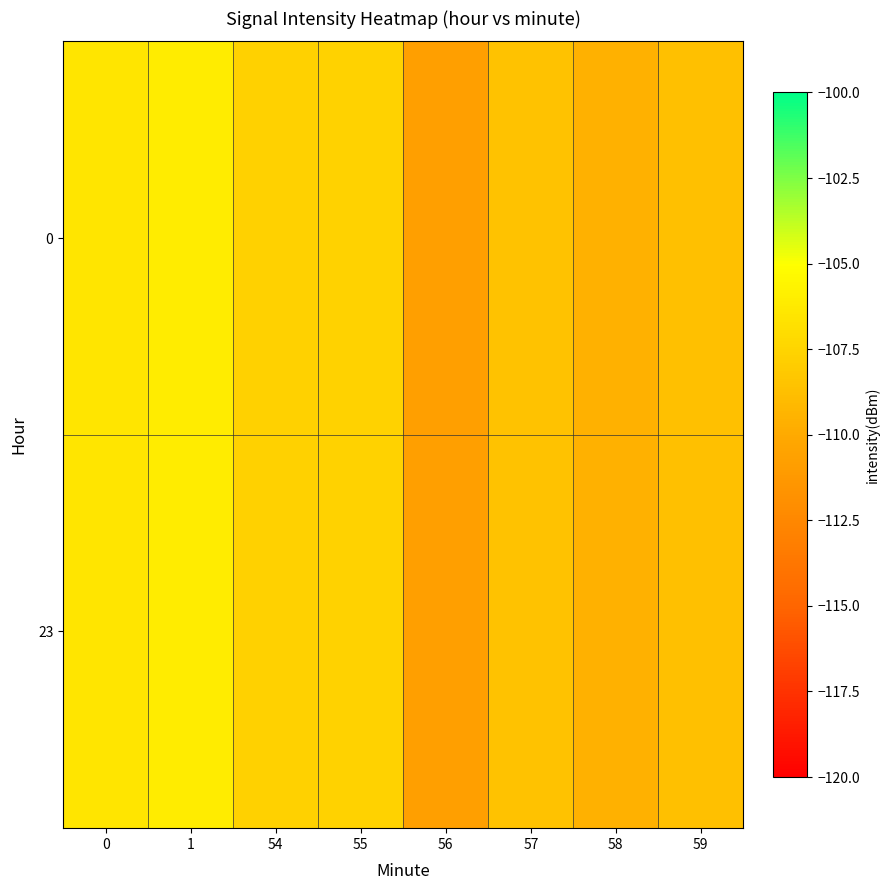

Reading left to right, list all the values displayed in this chart.

0: 0=-106.5	1=-106.2	54=-107.7	55=-107.6	56=-110.7	57=-108.6	58=-109.6	59=-108.7
23: 0=-106.5	1=-106.2	54=-107.7	55=-107.6	56=-110.7	57=-108.6	58=-109.6	59=-108.7